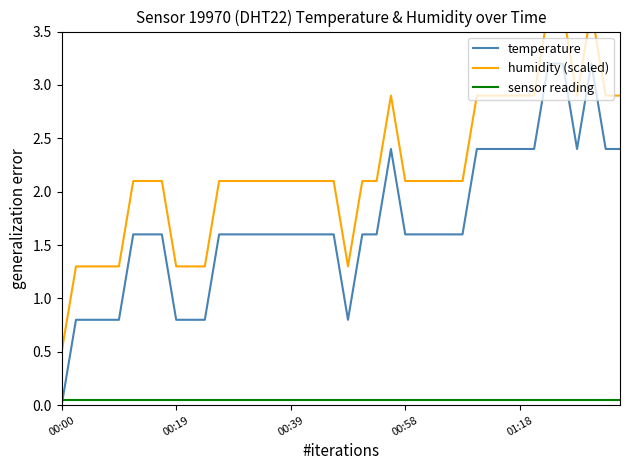

How many distinct data groups are displayed?

3